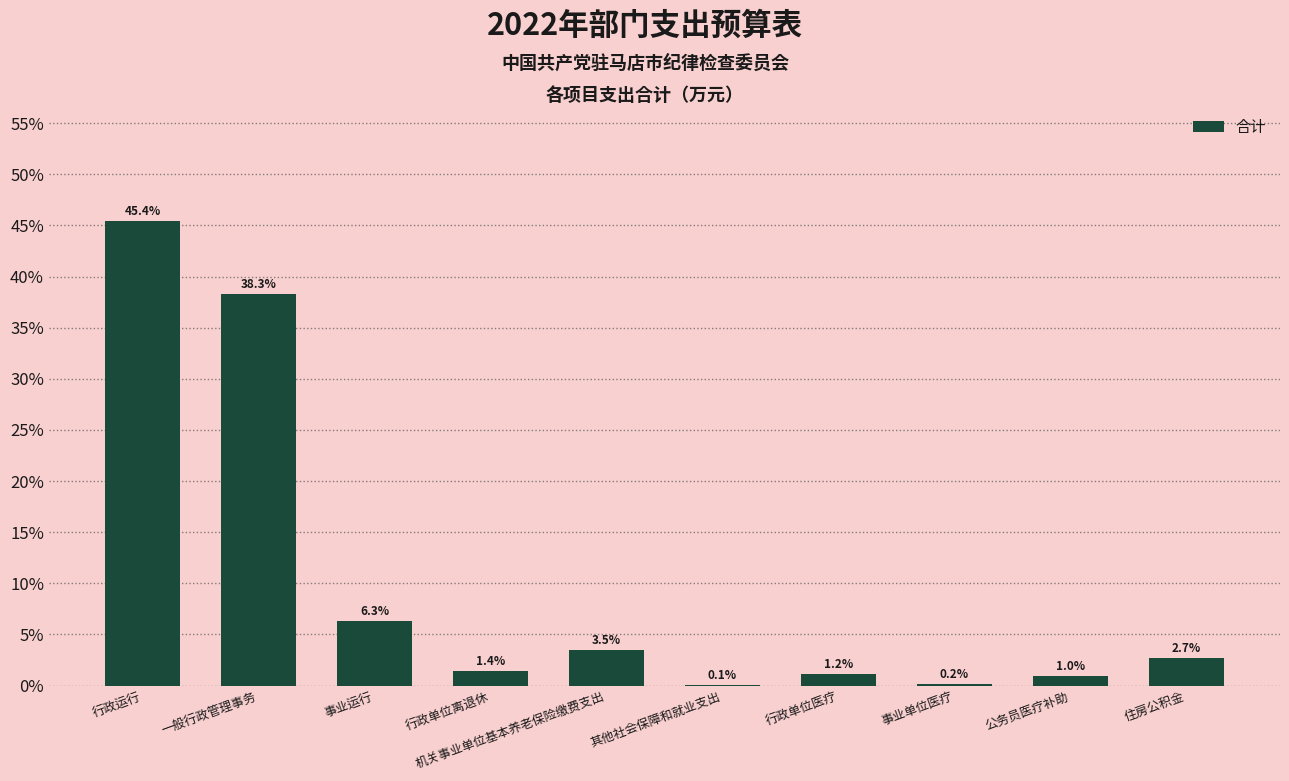

Which label corresponds to the largest value in the chart?

行政运行